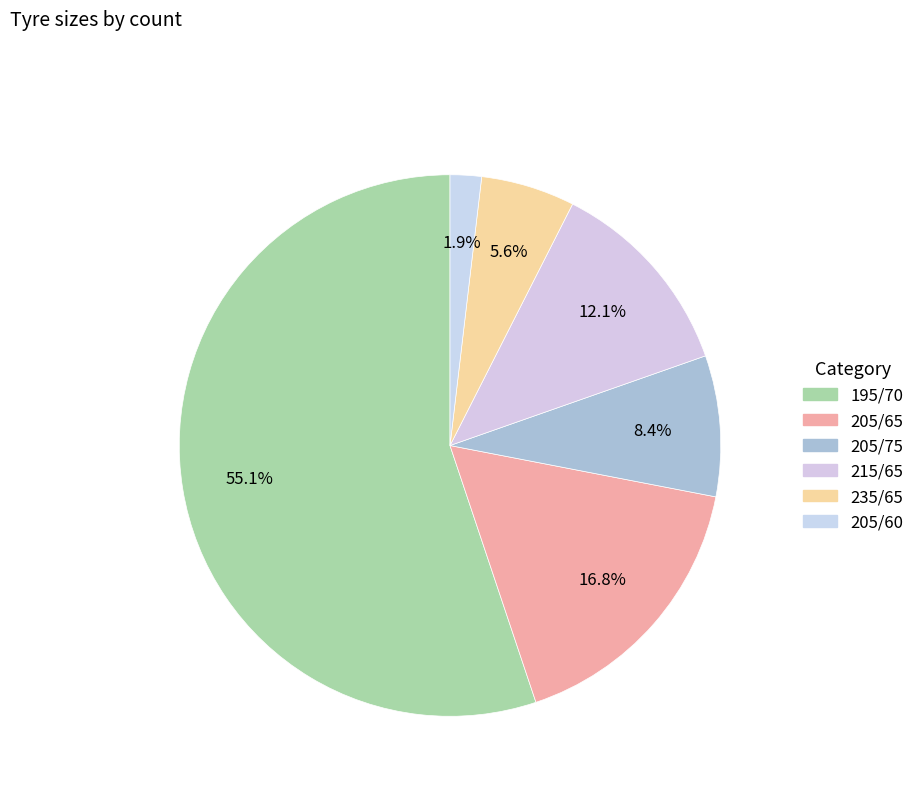

How many segments does this pie chart have?

6